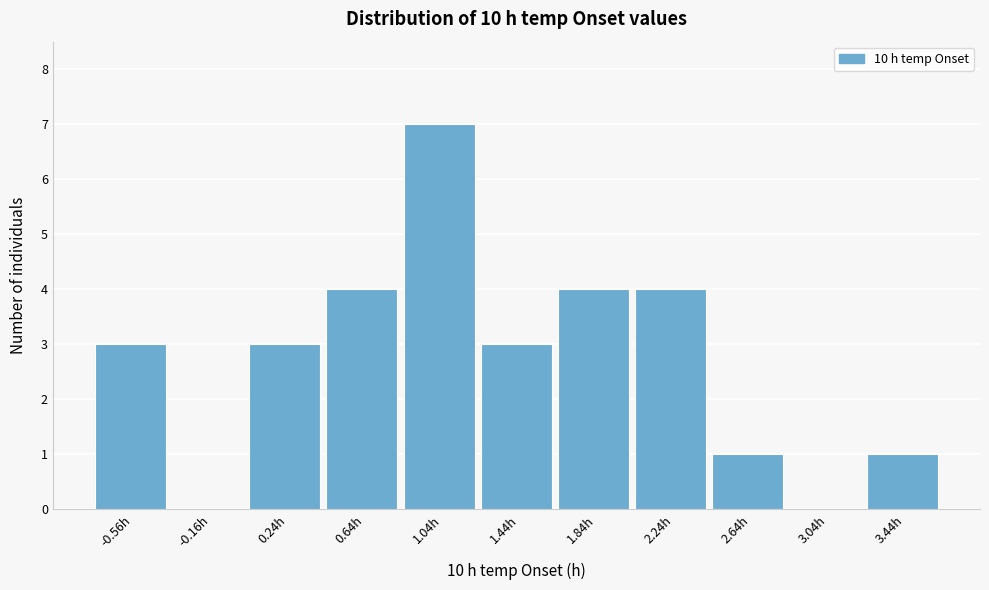

Reading right to left, list all the values displayed in this chart.

3.44h=1	3.04h=0	2.64h=1	2.24h=4	1.84h=4	1.44h=3	1.04h=7	0.64h=4	0.24h=3	-0.16h=0	-0.56h=3